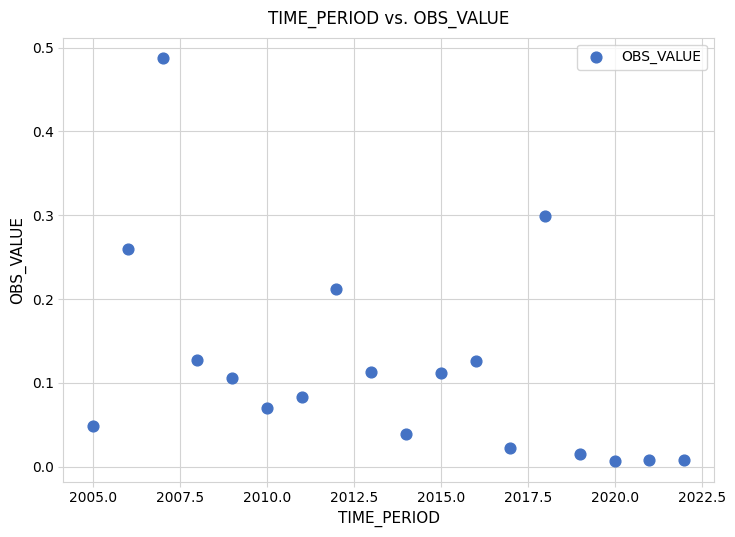

What is the range of X values (max minus min)?

17.0